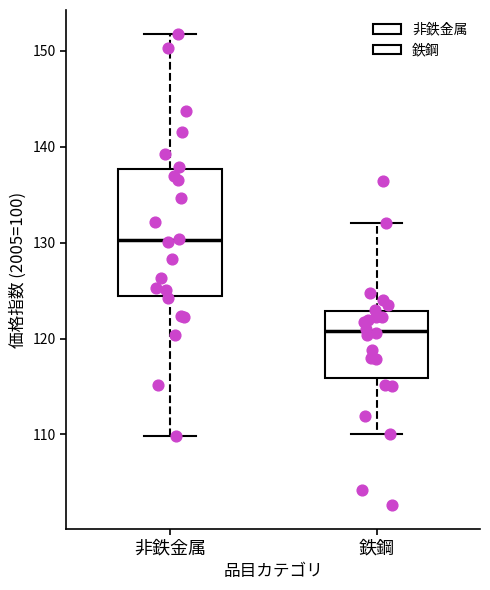

Which box has the lowest median line?

鉄鋼